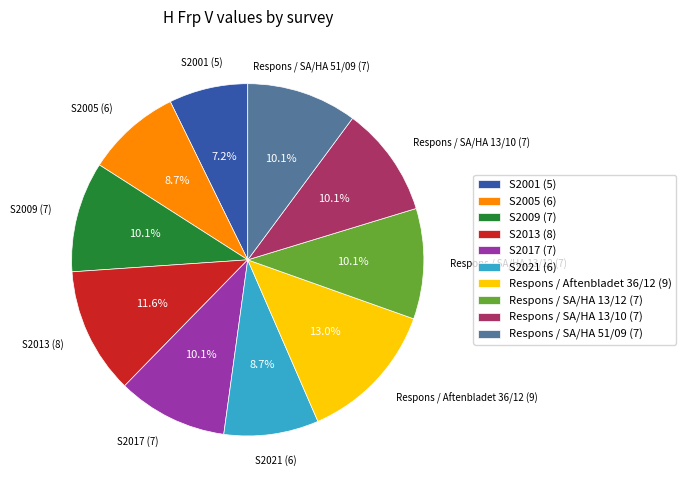

Does any single category account for the majority?

No